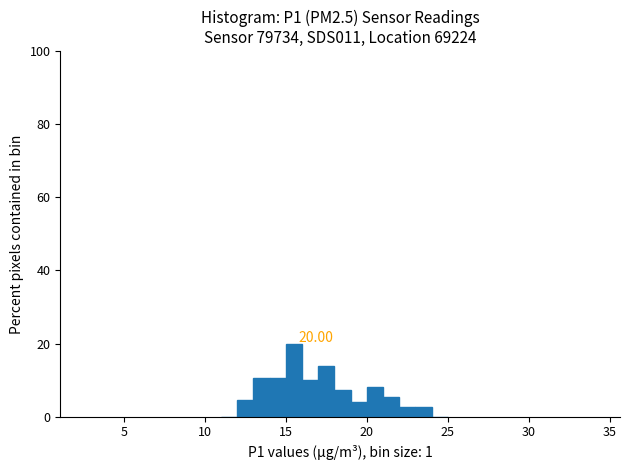

Around what value on the x-axis is the tallest bar? Give the approximate position of its centre, as read against the axis.

15.5